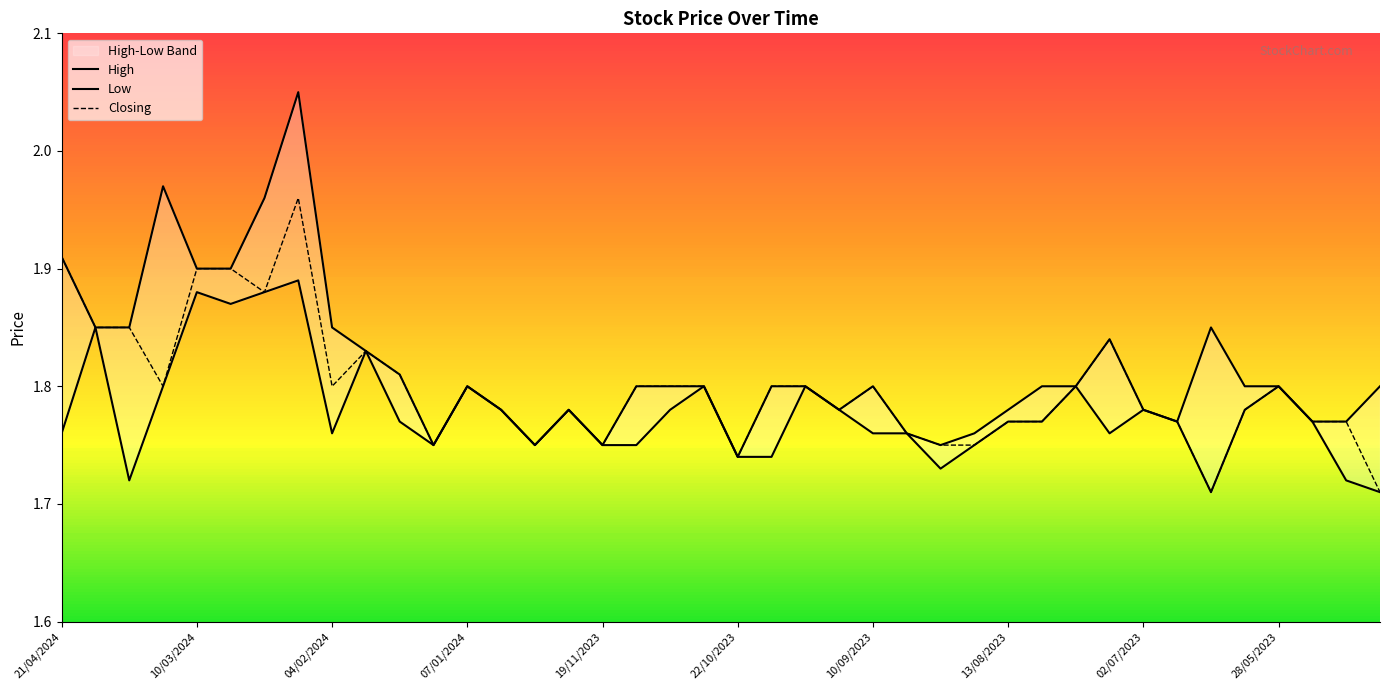

True or false: Low and High intersect in this chart.

False